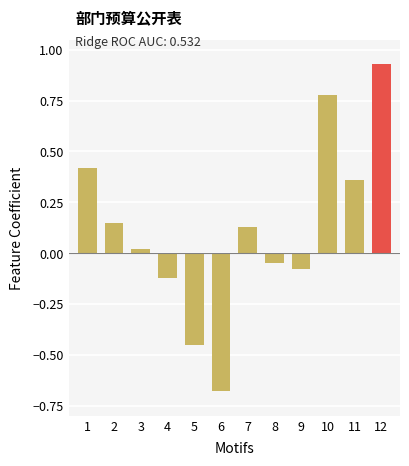

List the labels in order of value, largest first.

12, 10, 1, 11, 2, 7, 3, 8, 9, 4, 5, 6